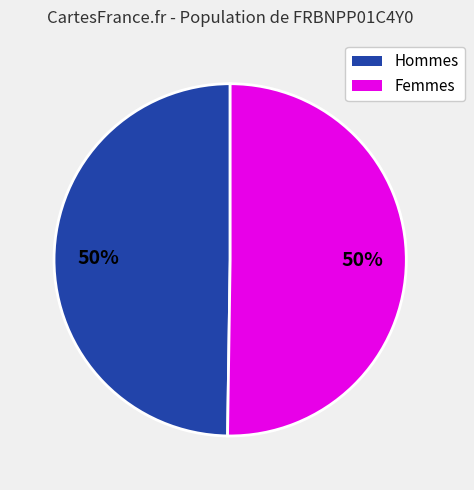

To the nearest percent, what is the average slice percentage?

50%